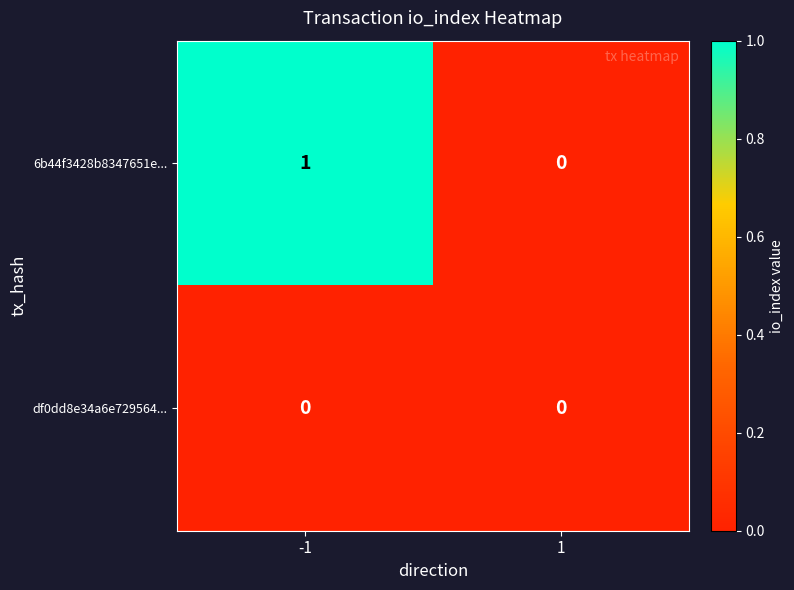

Is the value of 6b44f3428b8347651e... at -1 greater than the value of df0dd8e34a6e729564... at -1?

Yes